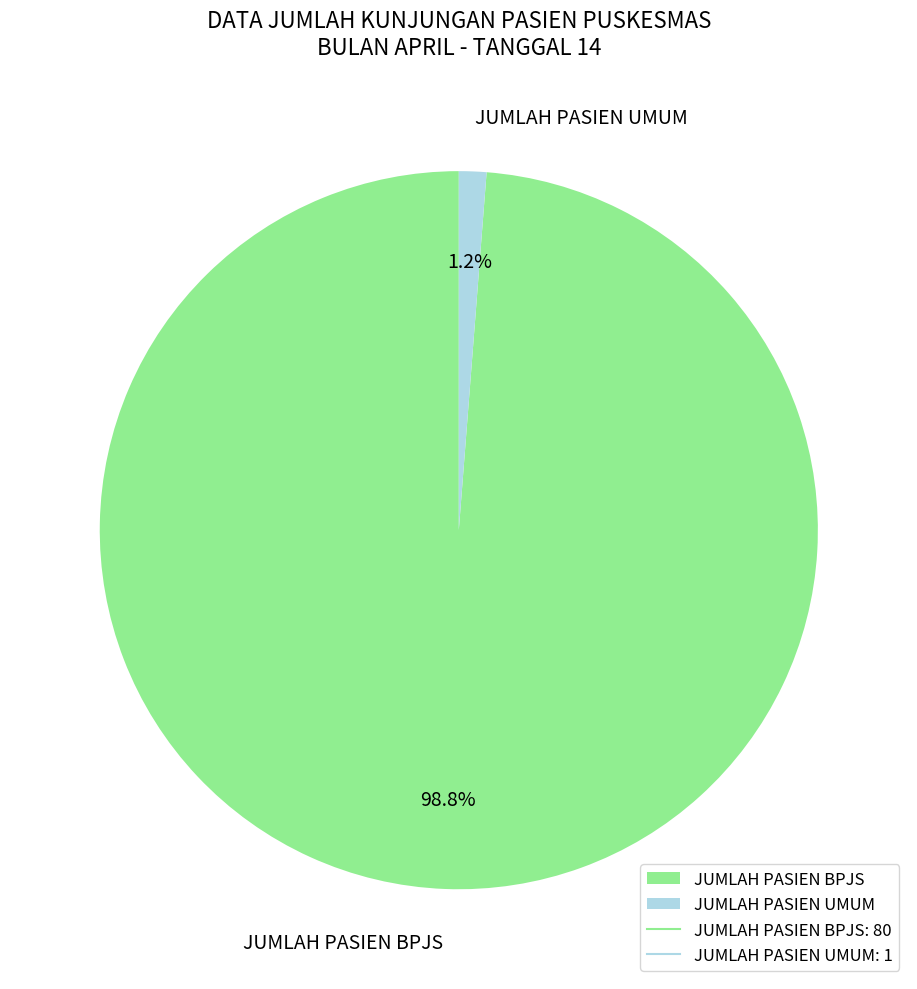

To the nearest percent, what percentage of the pie is JUMLAH PASIEN BPJS?

99%